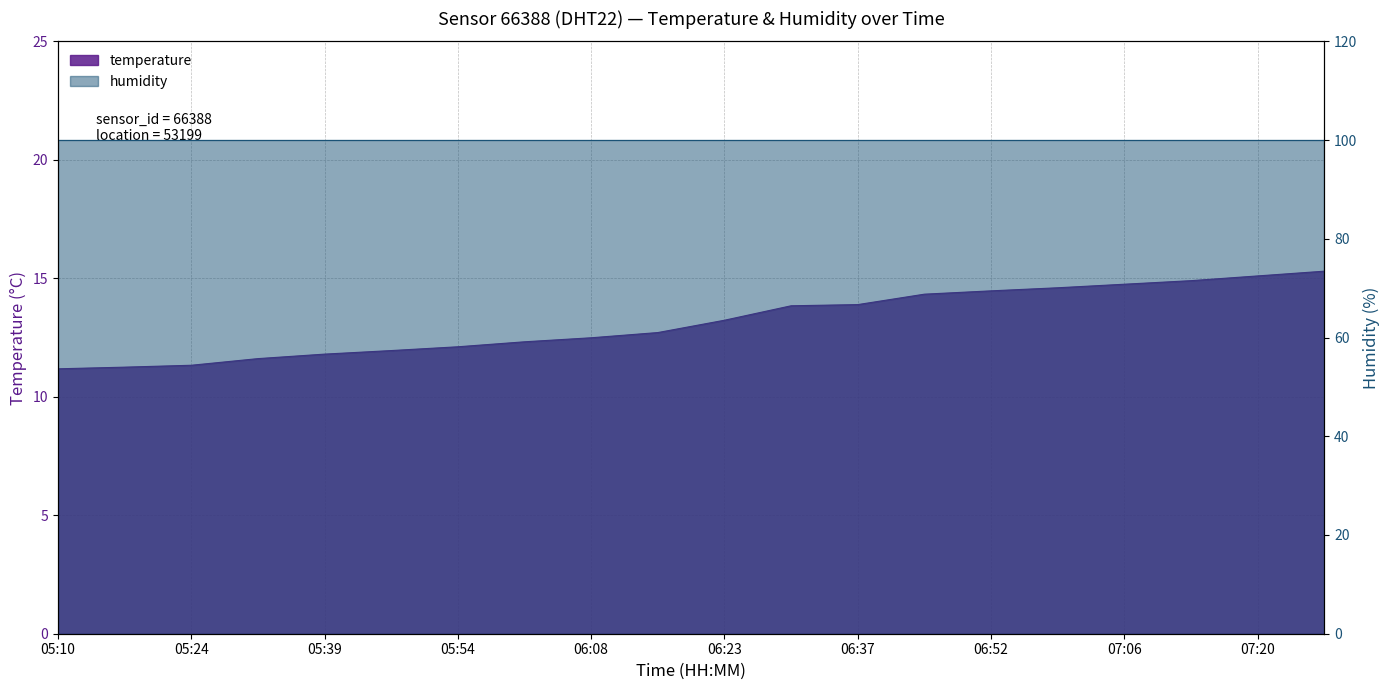

The chart shows a value of 23.5 at 06:59. True or false?

False